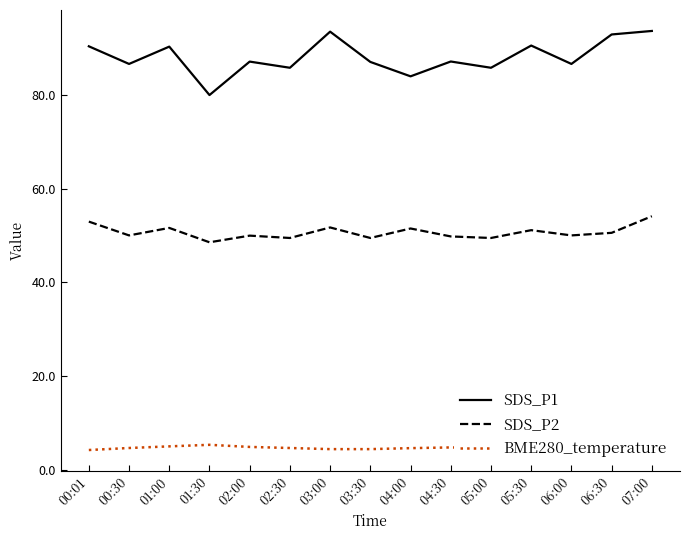

Rank the series by their average value, from highest to lowest.

SDS_P1, SDS_P2, BME280_temperature